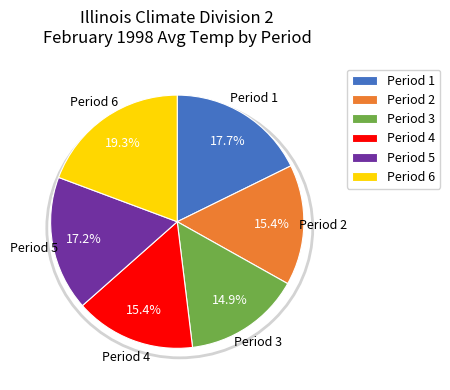

What percentage do Period 3 and Period 4 together represent?

30.3%